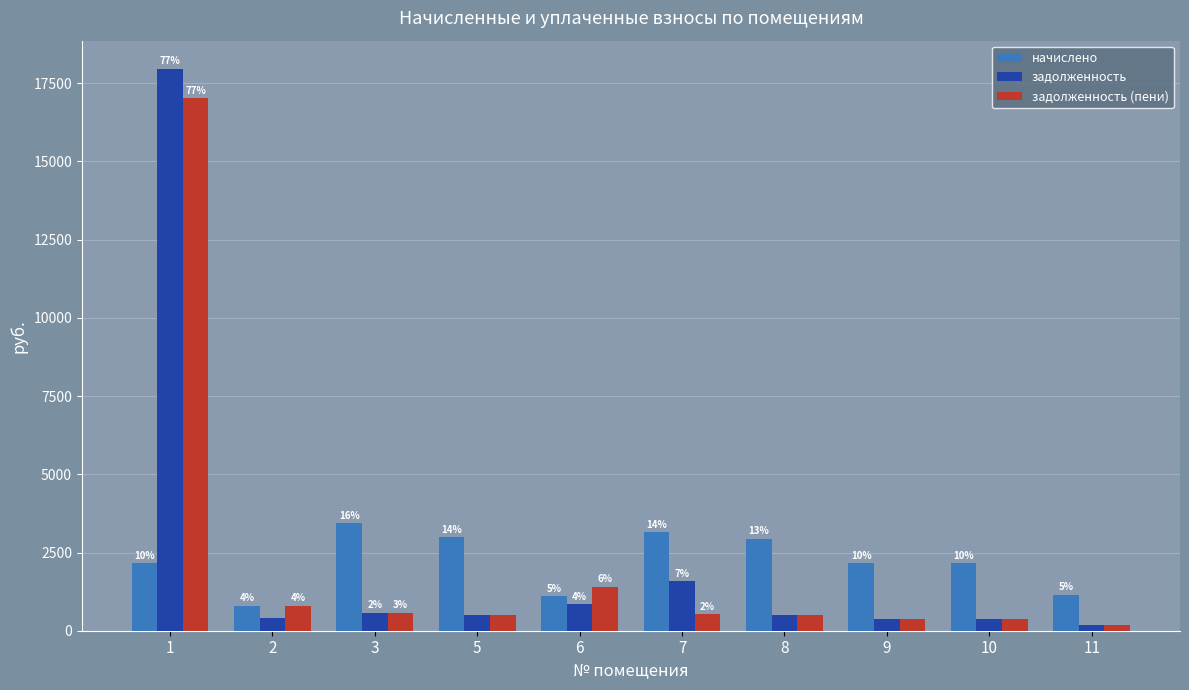

True or false: задолженность (пени) has a value of 238.8 at 9.

False